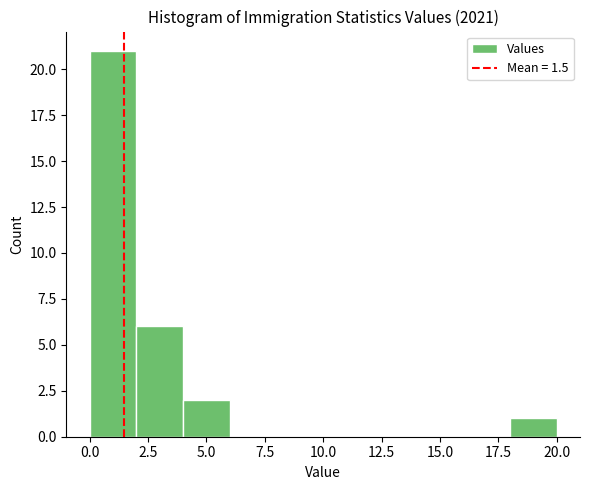

Reading left to right, list every bar in this chart as the range it spans on the x-axis followed by its height. The values are not printed on the chart, so give them approximately, as read against the axis.

0 to 2: 21
2 to 4: 6
4 to 6: 2
6 to 8: 0
8 to 10: 0
10 to 12: 0
12 to 14: 0
14 to 16: 0
16 to 18: 0
18 to 20: 1